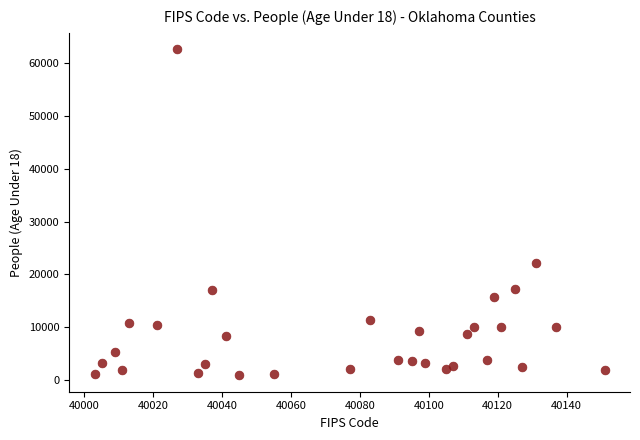

What Y value in the scatter plot is closest to 31762?

22221